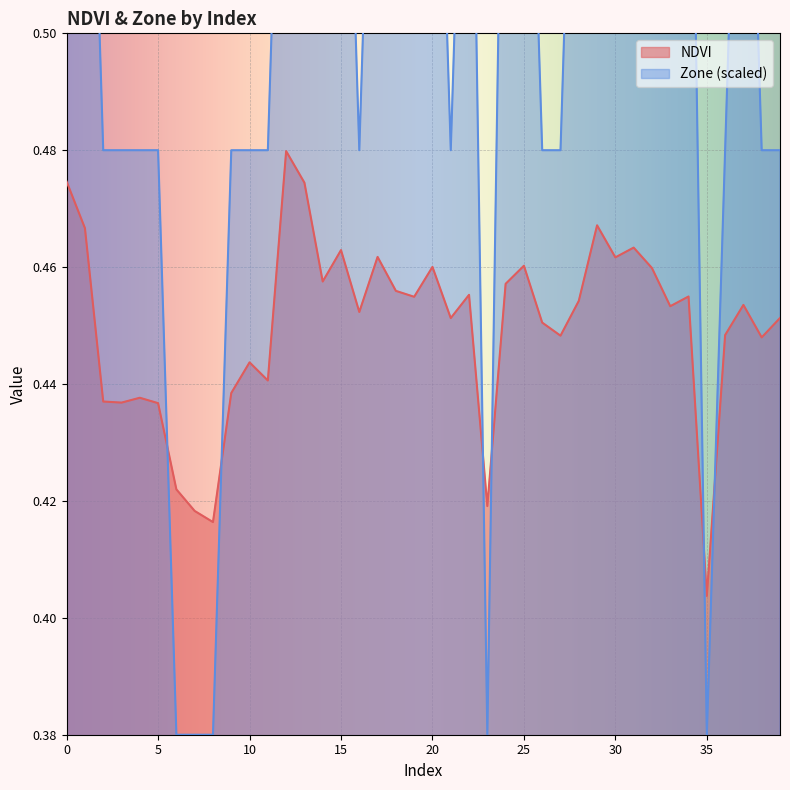

True or false: Zone has a value of 0.5 at 36.

True